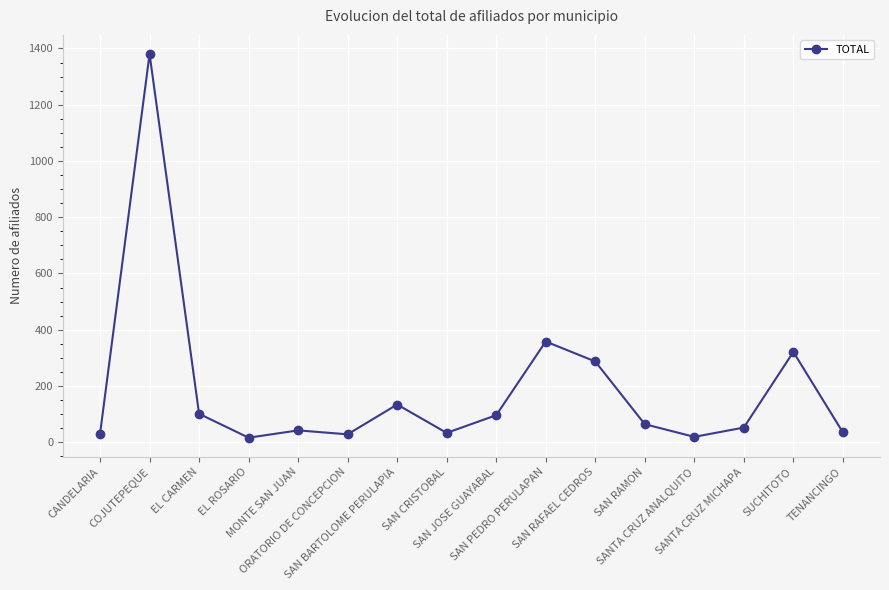

What is the sum of all values?

2996